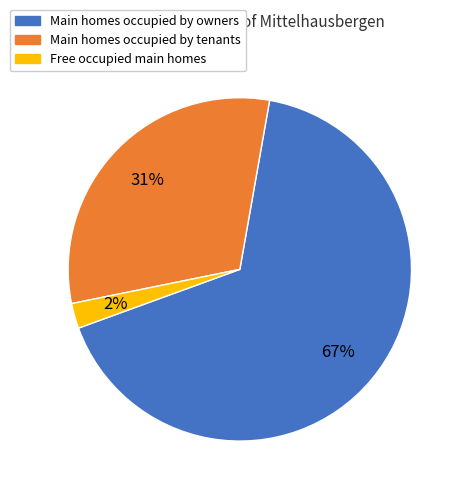

Is there a majority slice in this chart?

Yes